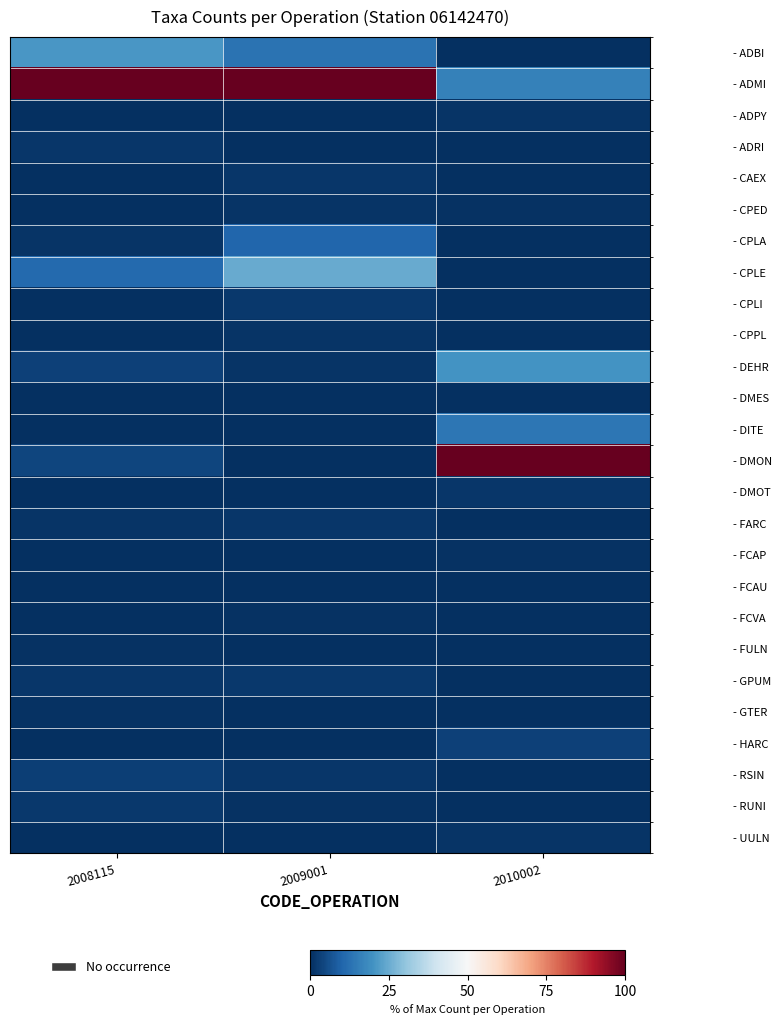

Which has a higher value, 2008115 or 2010002?

2008115